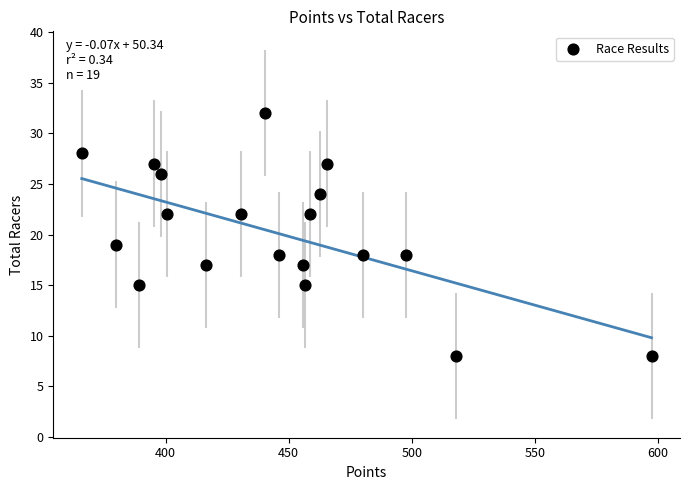

What is the range of Y values (max minus min)?

24